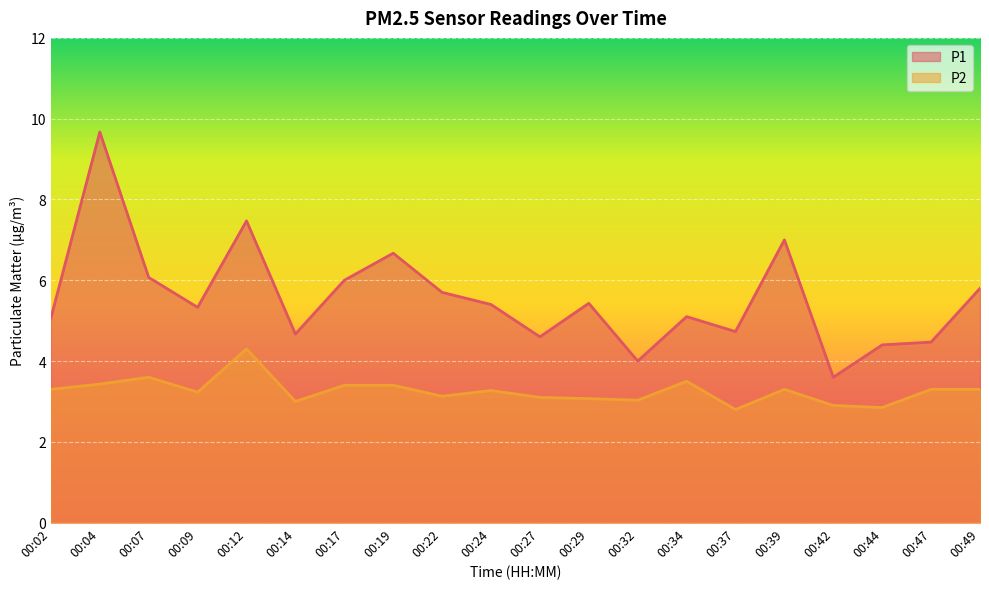

At which category does the chart reach its minimum across all series?

00:37